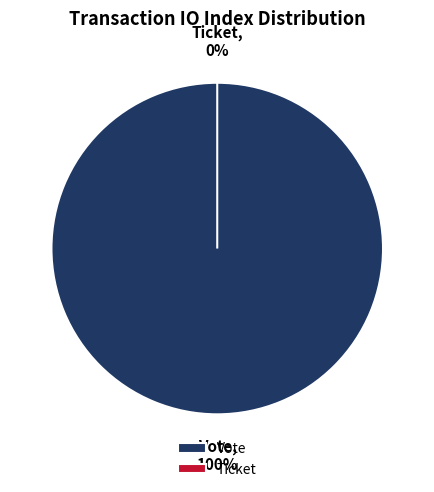

Count the number of slices in the pie.

2